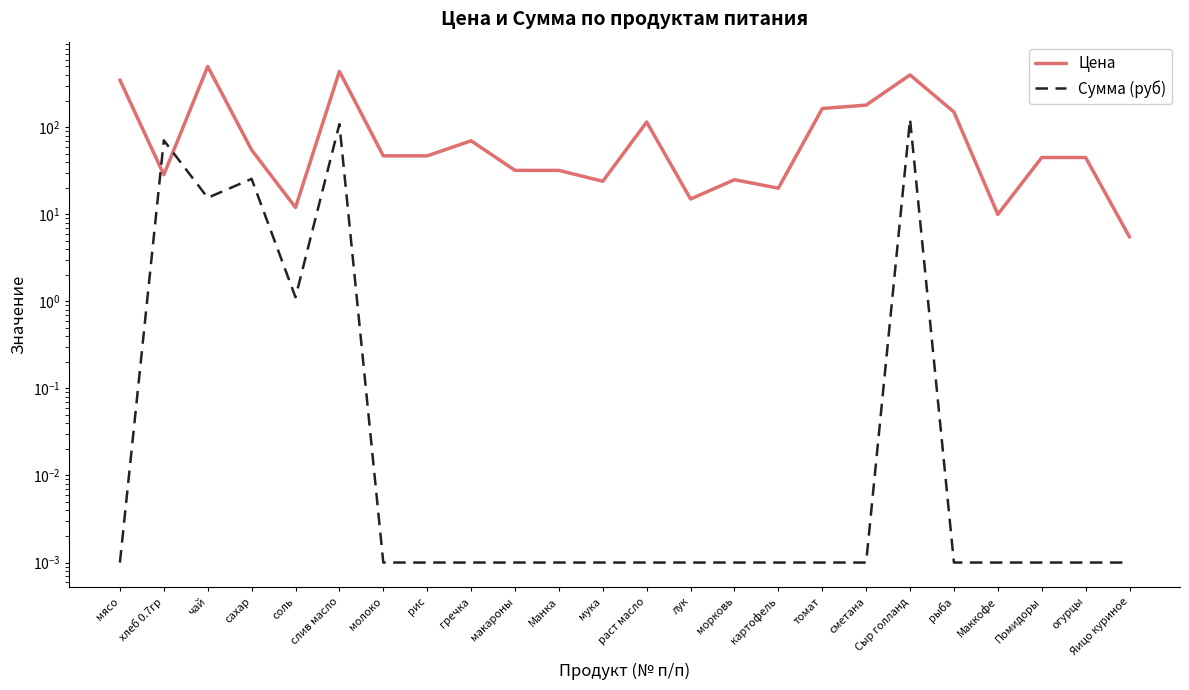

Reading left to right, transcribe all the data shown in this chart.

Цена: 350.0	28.6	500.0	55.0	12.0	438.9	47.0	47.0	70.0	32.0	32.0	24.0	115.0	15.0	25.0	20.0	164.3	180.0	400.0	150.0	10.0	45.0	45.0	5.5
Сумма (руб): 0.0	70.9	15.5	25.6	1.1	108.8	0.0	0.0	0.0	0.0	0.0	0.0	0.0	0.0	0.0	0.0	0.0	0.0	124.0	0.0	0.0	0.0	0.0	0.0